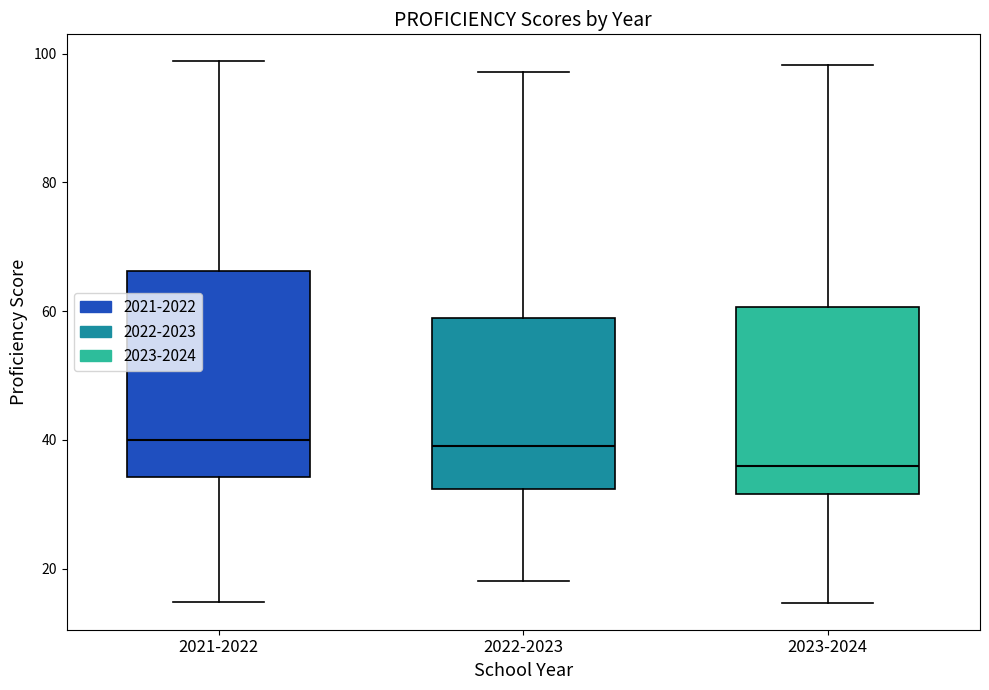

Which box is the tallest, from its lower edge to its upper edge?

2021-2022